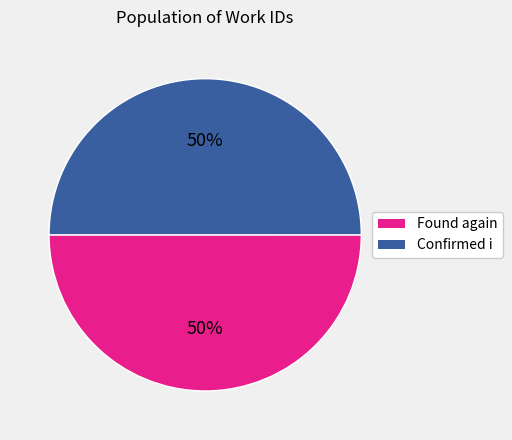

To the nearest percent, what portion does Confirmed i represent?

50%